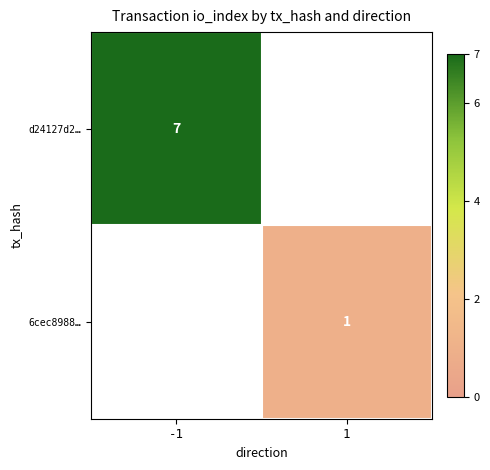

True or false: d24127d2… has a value of 7 at -1.

True